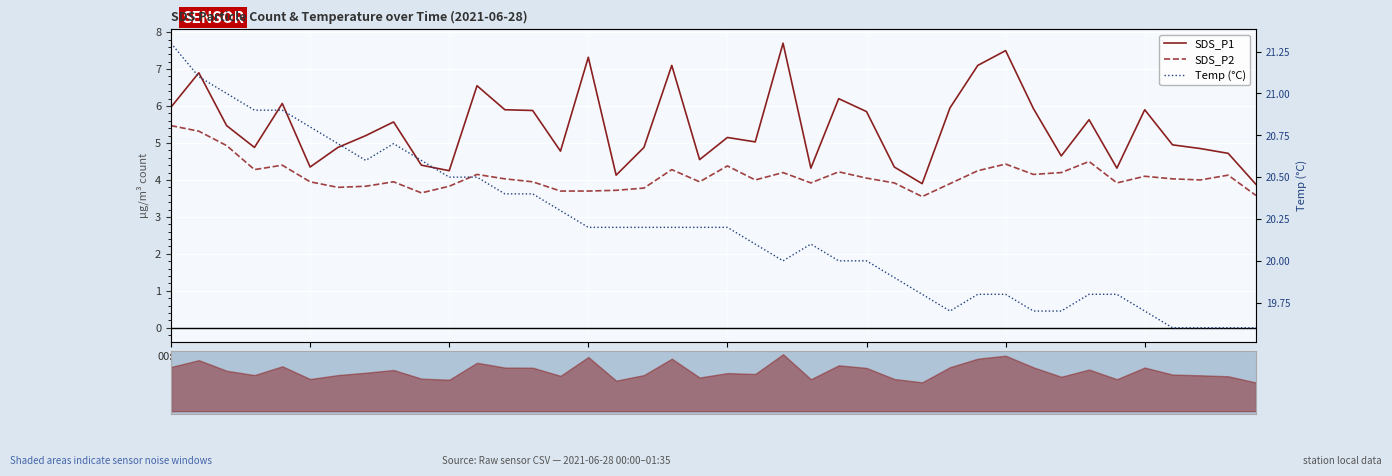

What is the approximate value of Temp (°C) at 00:12?

21.1